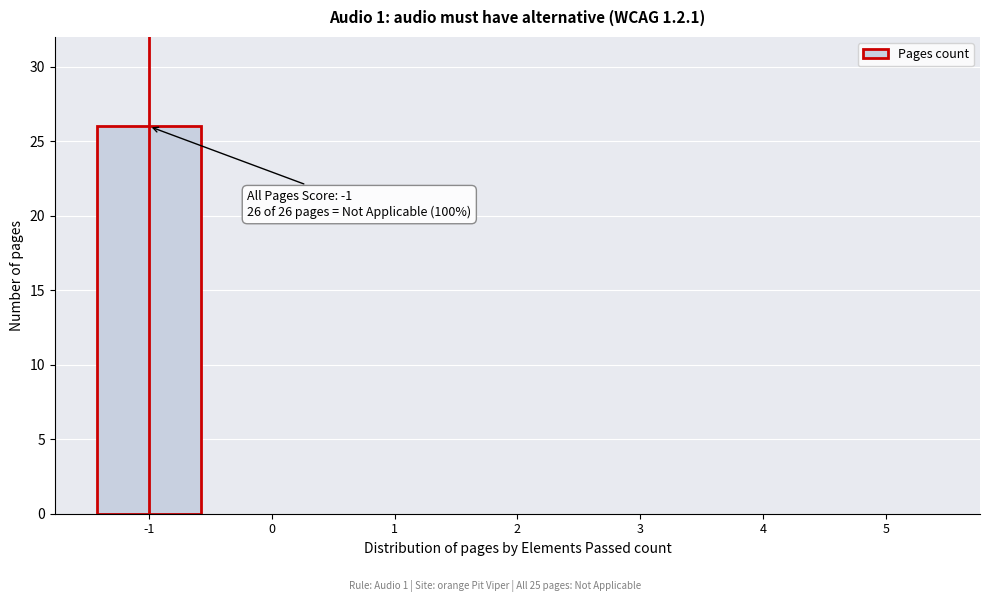

Reading left to right, extract all data points from this chart.

-1=26	0=0	1=0	2=0	3=0	4=0	5=0